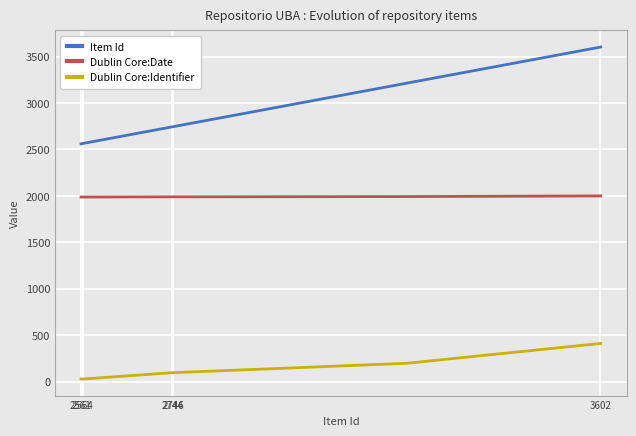

Which series has the largest total across all categories?

Item Id